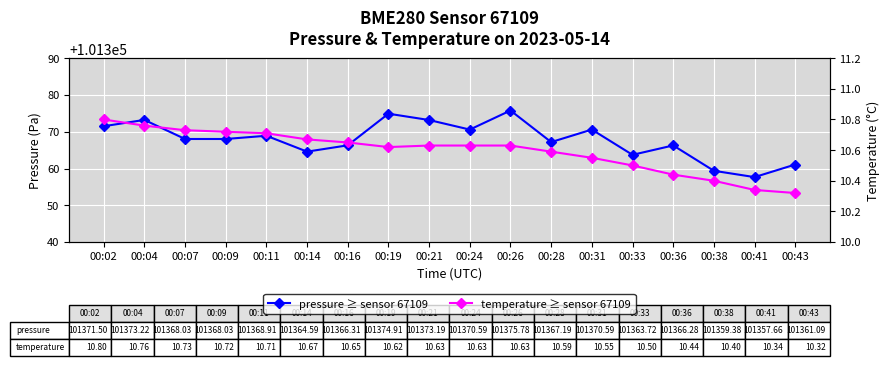

At which category does temperature ≥ sensor 67109 reach its first local valley?

00:19